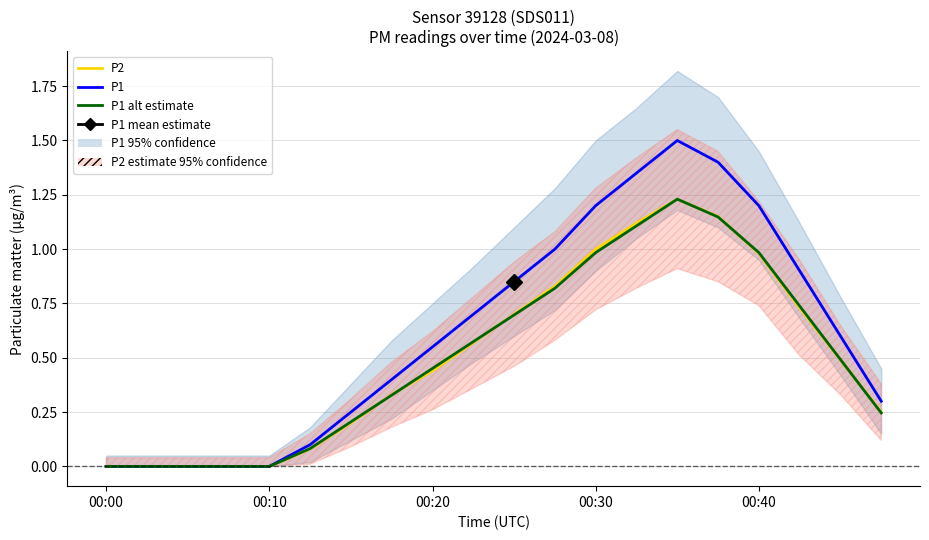

At 13, list the series in order from largest to smallest.

P1, P2, P1 alt estimate